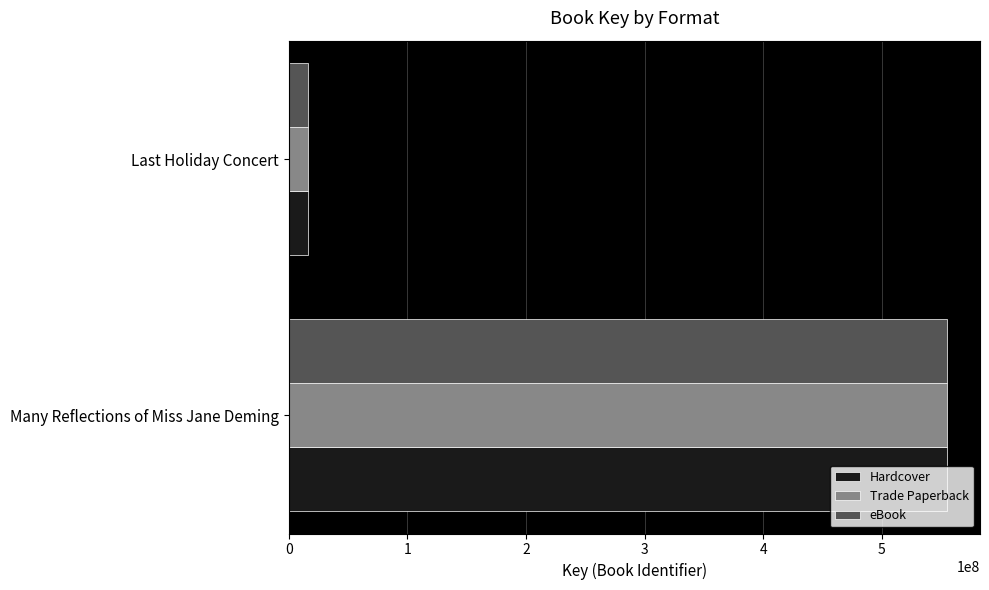

What are all the series names shown in the legend?

Hardcover, Trade Paperback, eBook